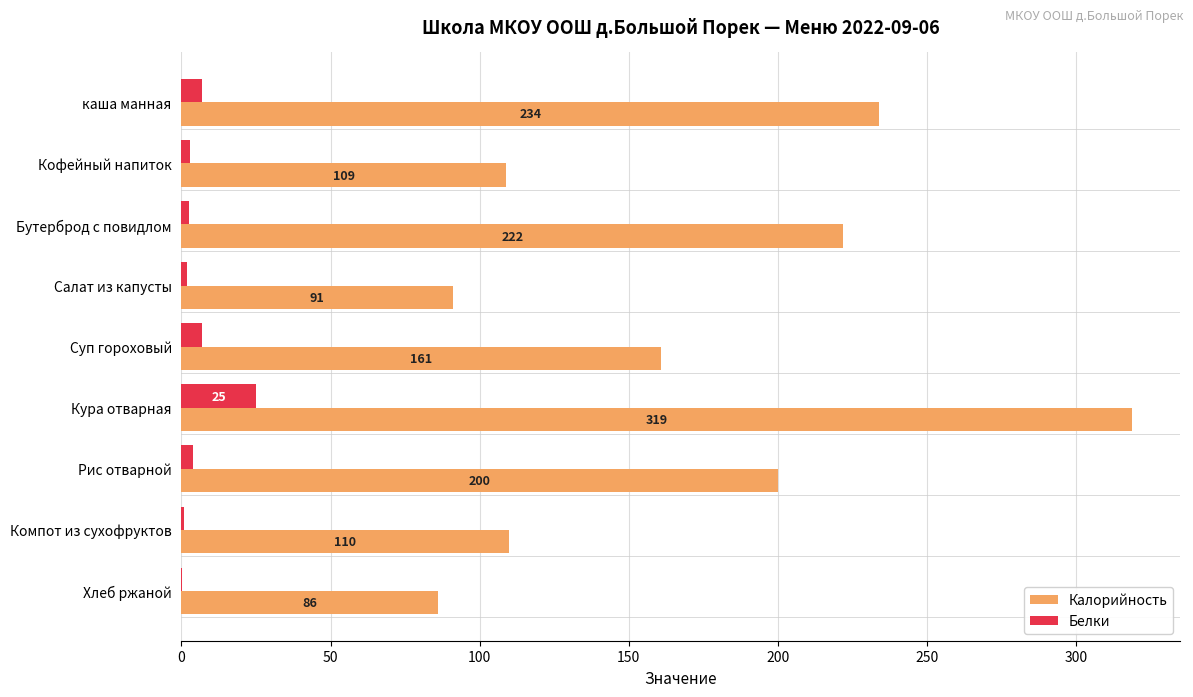

Where is Калорийность nearest to the value 202?

Рис отварной